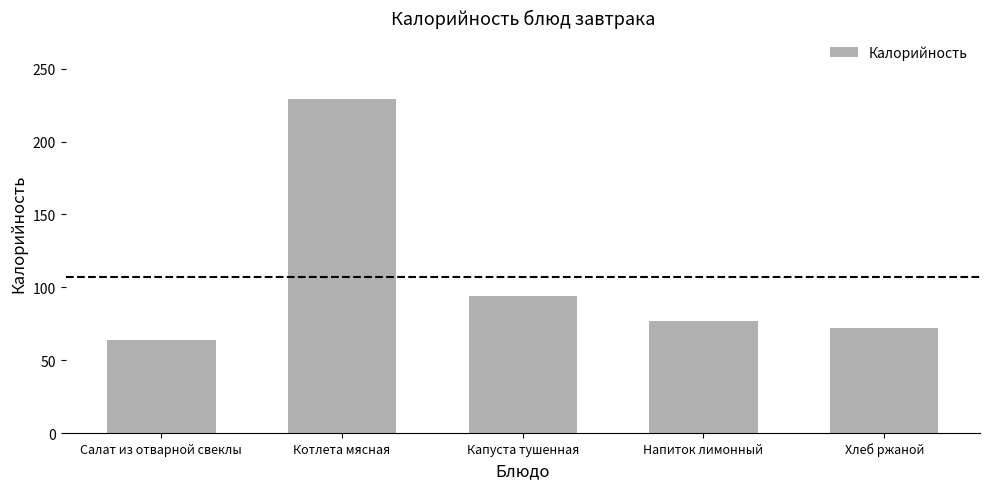

The chart shows a value of 77 at Напиток лимонный. True or false?

True